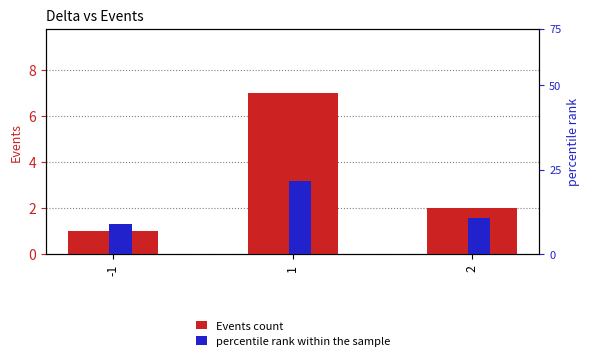

At which category is the sum across all series the highest?

1